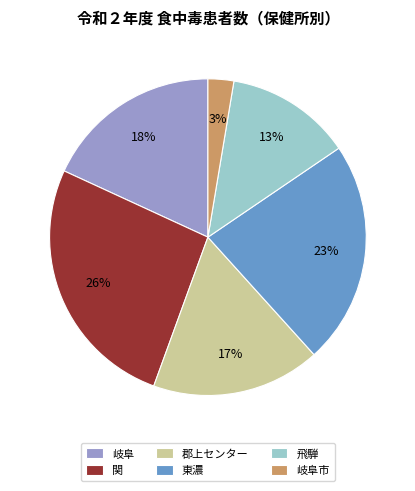

True or false: 関 accounts for 32% of the total.

False